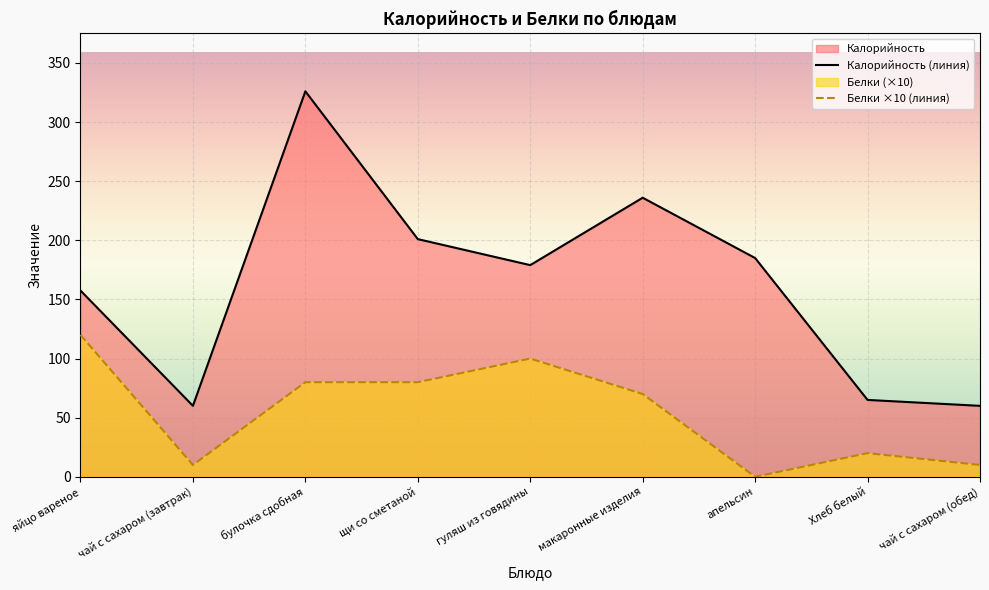

Reading right to left, list all the values displayed in this chart.

Калорийность (линия): 60.0	65.0	185.0	236.0	179.0	201.0	326.0	60.0	157.5
Белки ×10 (линия): 10.0	20.0	0.0	70.0	100.0	80.0	80.0	10.0	120.0